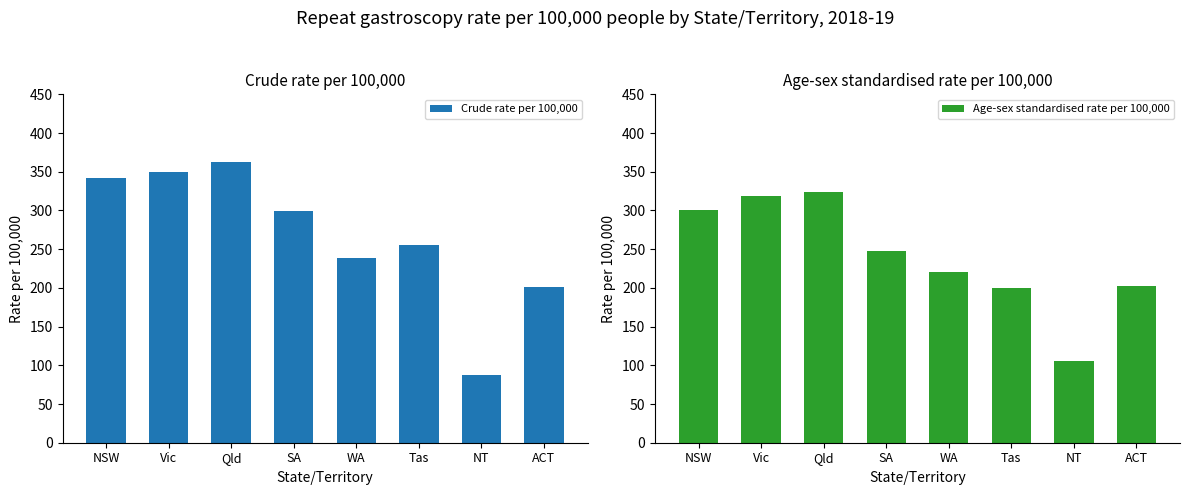

Reading right to left, list all the values displayed in this chart.

Crude rate per 100,000: ACT=201	NT=87	Tas=256	WA=239	SA=299	Qld=363	Vic=350	NSW=342
Age-sex standardised rate per 100,000: ACT=203	NT=106	Tas=200	WA=221	SA=247	Qld=324	Vic=319	NSW=301